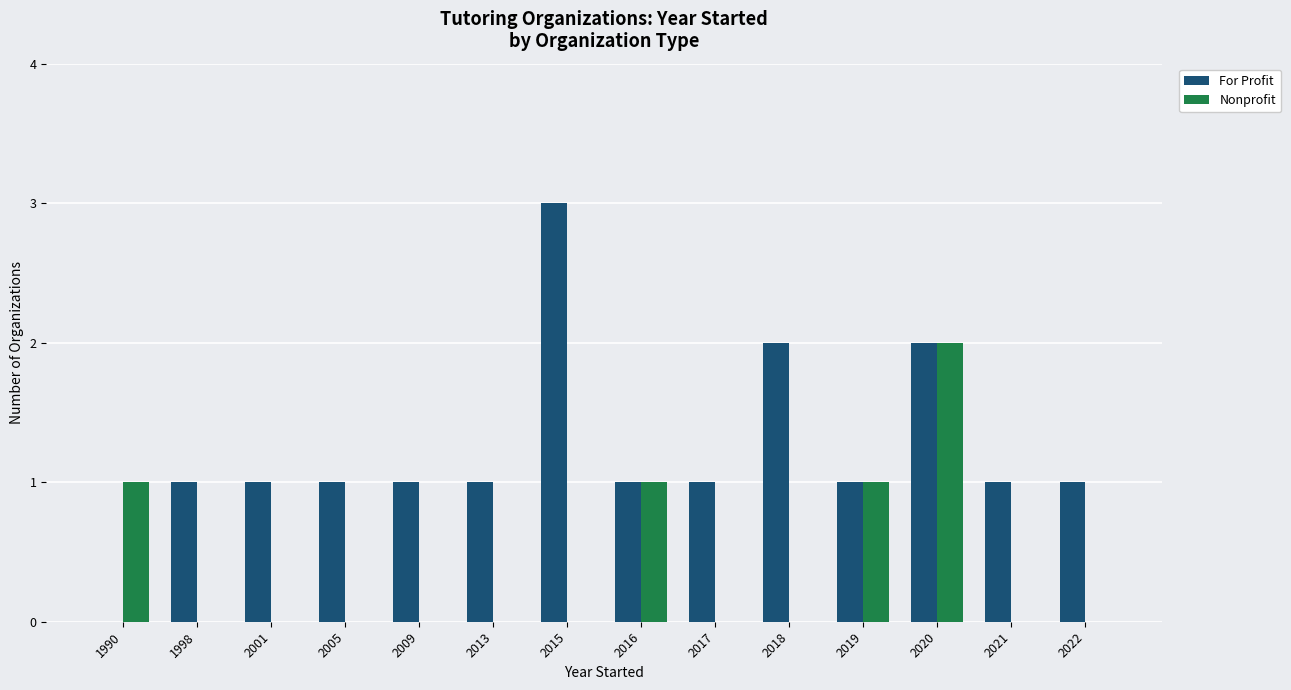

Which series has the largest total across all categories?

For Profit